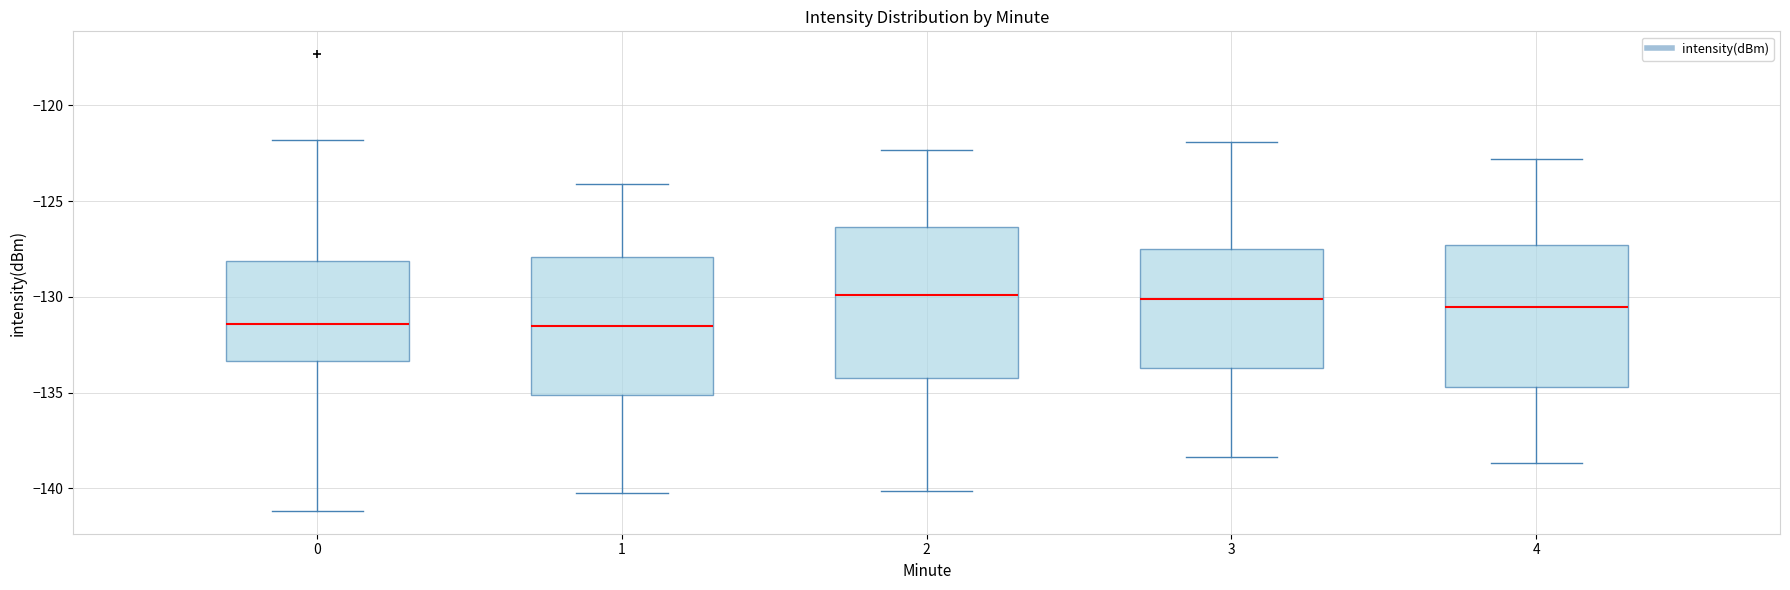

Reading left to right, read every box against the y-axis: the position of its median line, the range the box covers, and the ends of its whiskers. The values are not printed on the chart, so give them approximately, as read against the axis.

0: median -131.5, box -133.5 to -128.0, whiskers -141.0 to -122.0
1: median -131.5, box -135.0 to -128.0, whiskers -140.0 to -124.0
2: median -130.0, box -134.0 to -126.5, whiskers -140.0 to -122.5
3: median -130.0, box -133.5 to -127.5, whiskers -138.5 to -122.0
4: median -130.5, box -134.5 to -127.5, whiskers -138.5 to -123.0